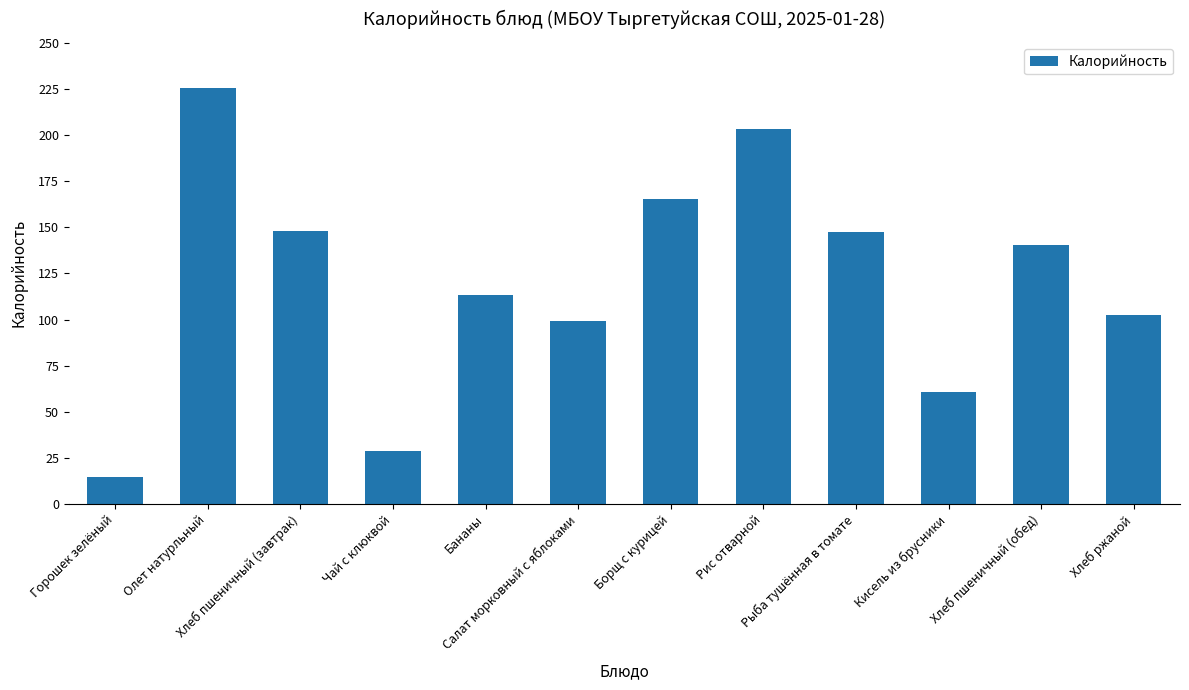

What is the value of the 2nd bar from the left?

225.5